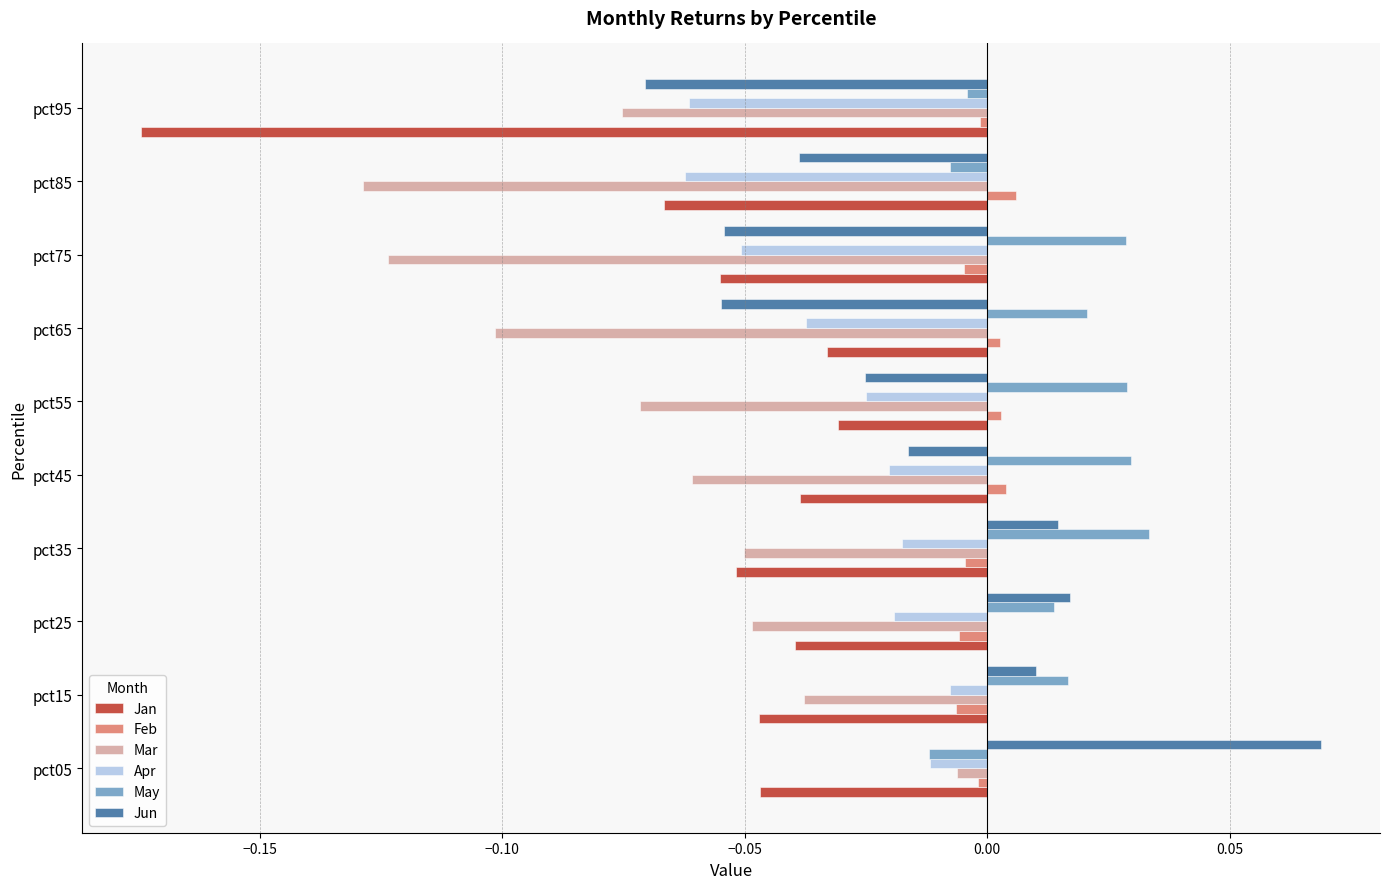

The Mar series shows -0.1 at pct95. True or false?

True